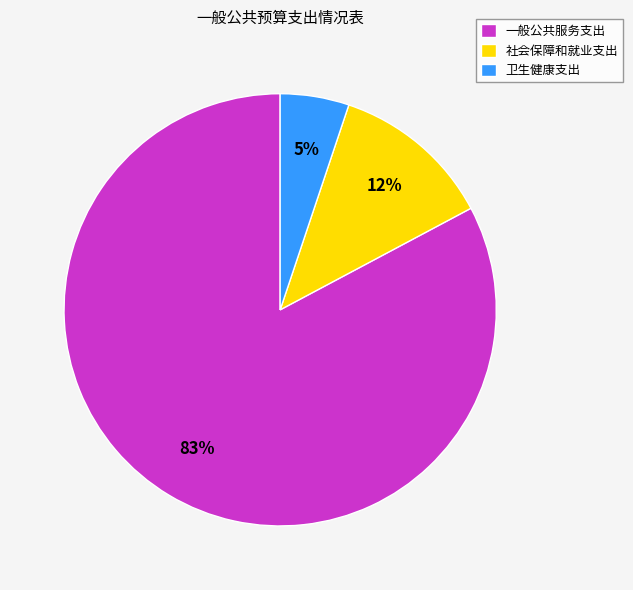

What is the largest slice in the pie chart?

一般公共服务支出